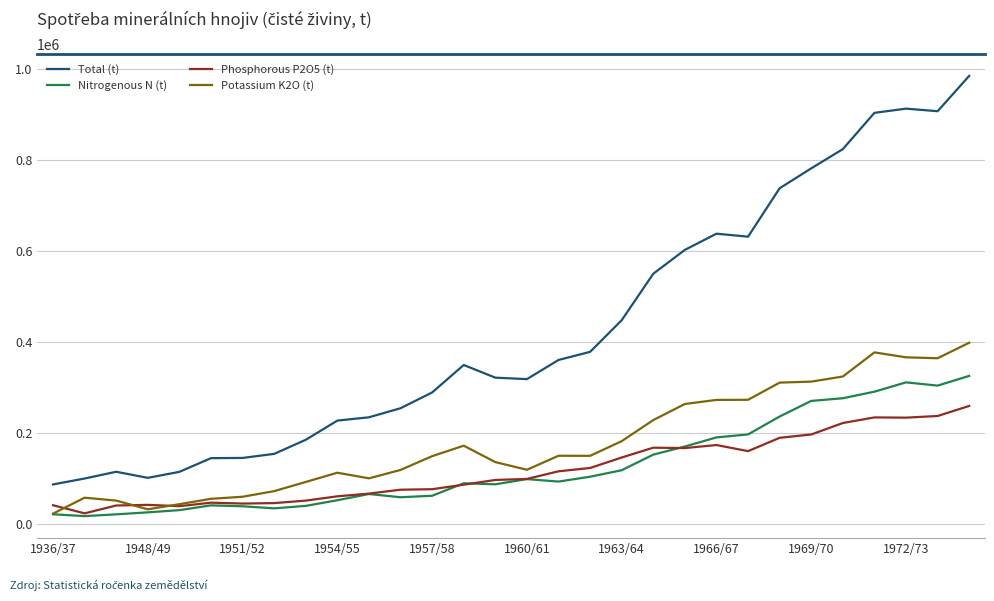

What is the maximum value for Nitrogenous N (t)?

326187